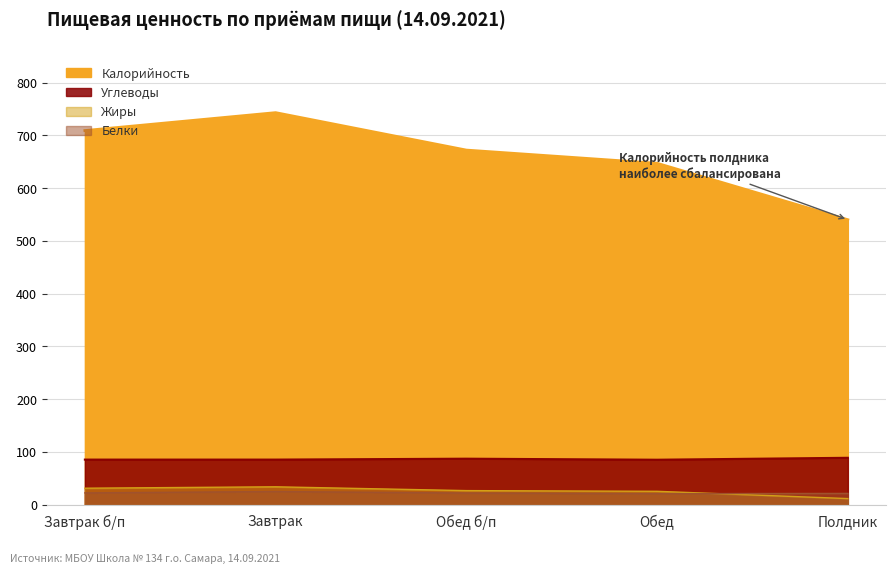

Is it true that Углеводы equals 86.9 at Обед б/п?

True